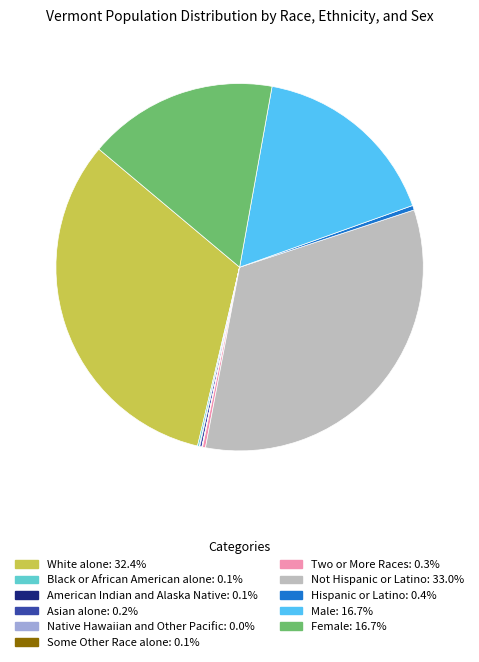

Is the sum of Female and Hispanic or Latino greater than half?

No